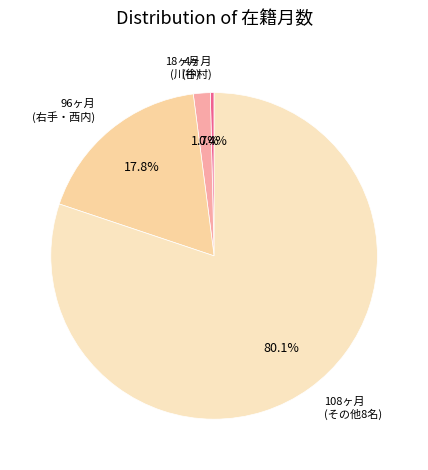

What is the largest slice in the pie chart?

108ヶ月 (その他8名)